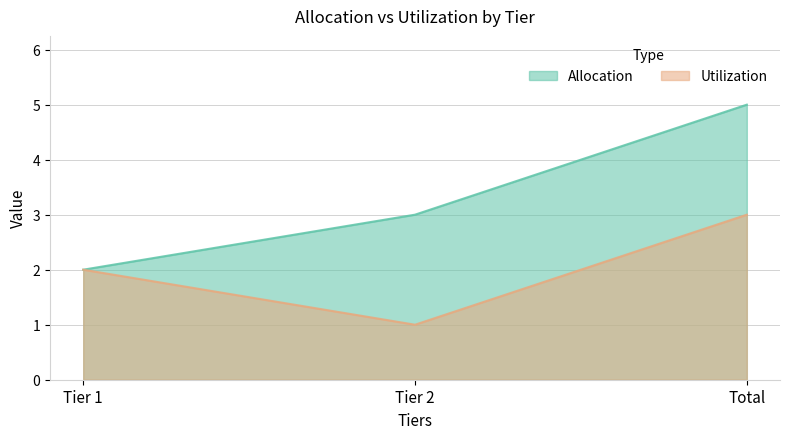

Which label corresponds to the smallest value in the chart?

Tier 2